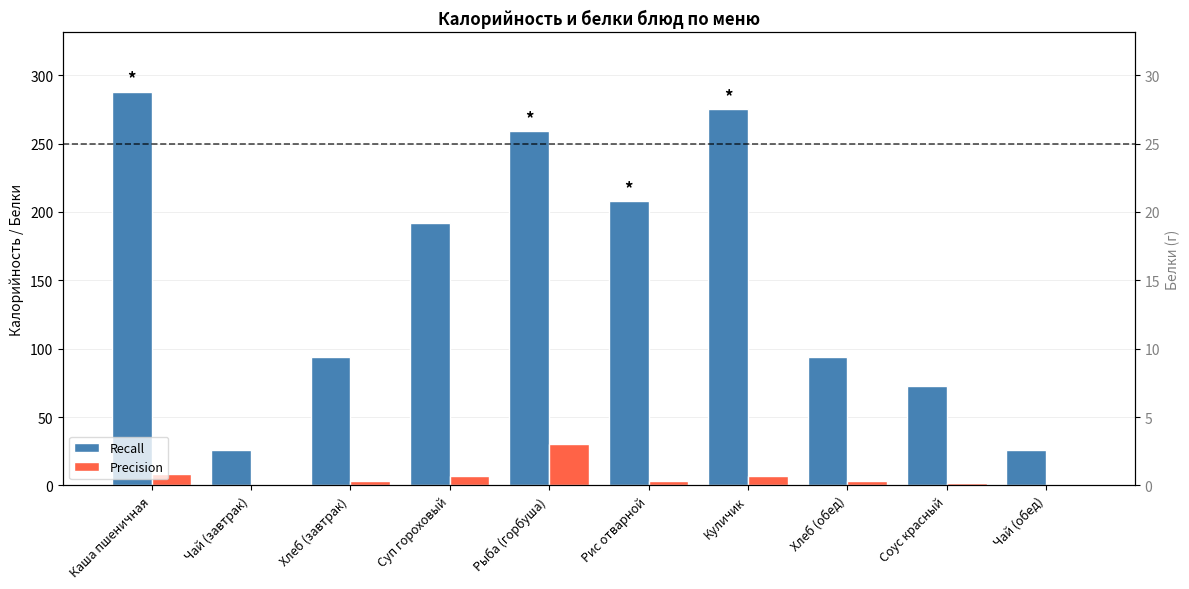

True or false: Recall has a value of 26 at Чай (обед).

True